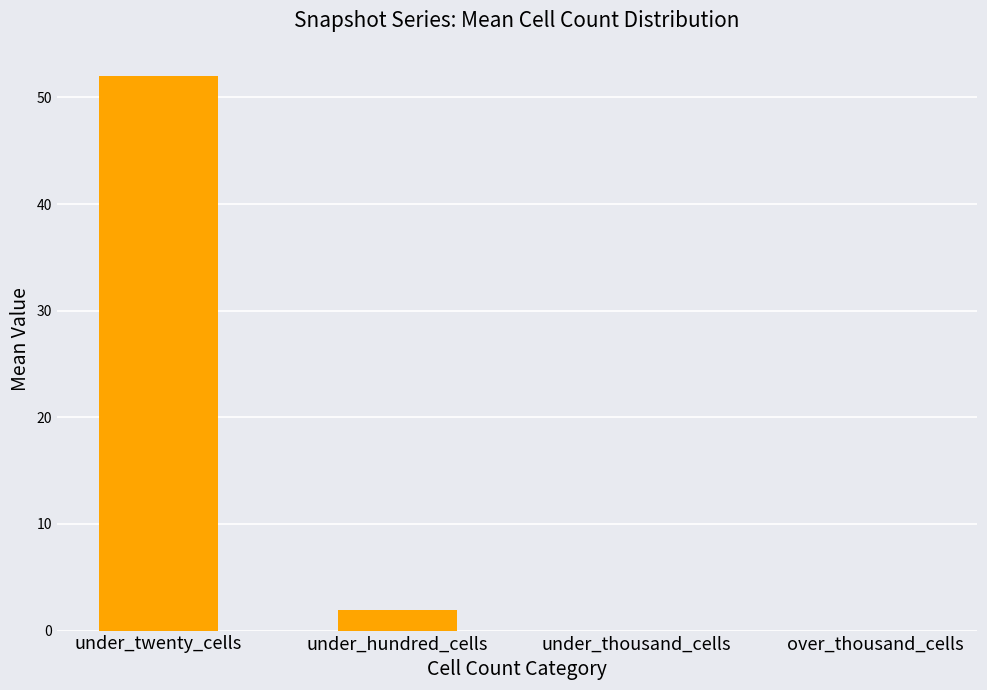

The chart shows a value of 1.9 at under_hundred_cells. True or false?

True